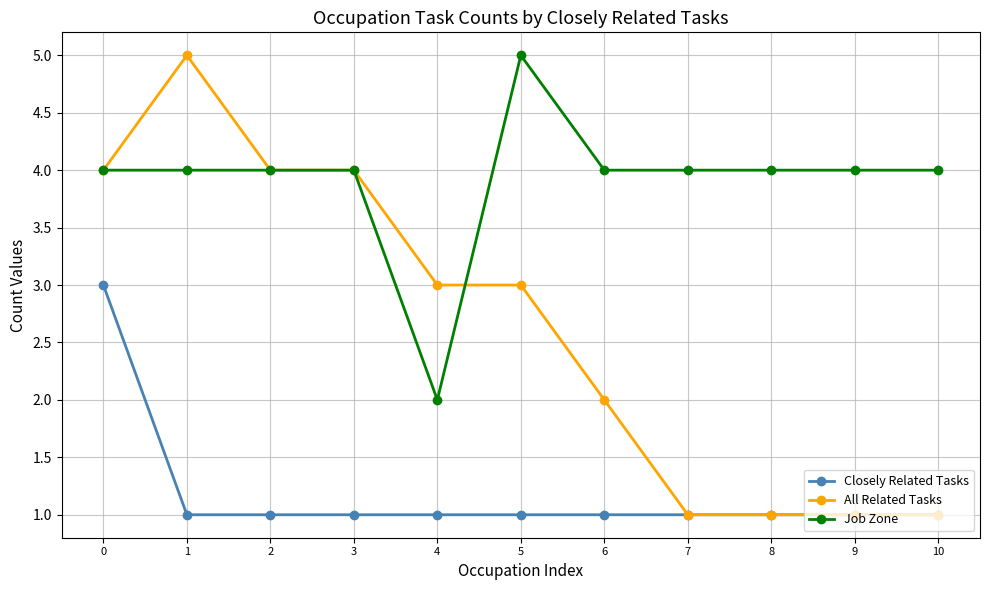

What is the value of the Closely Related Tasks point at the 10th from the left?

1